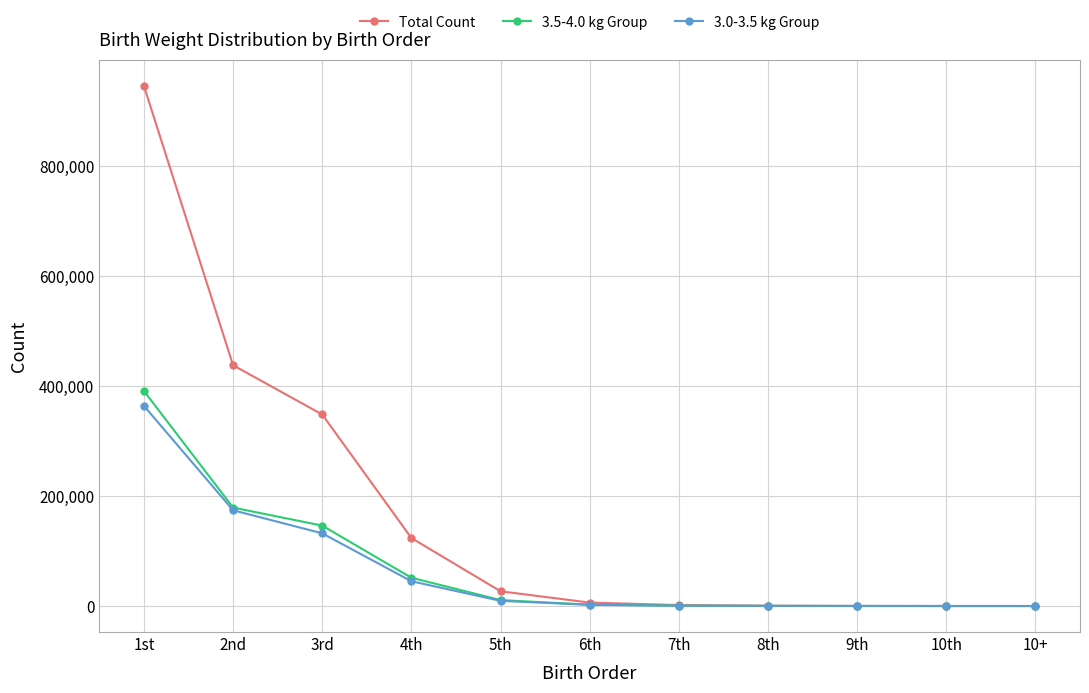

What is the spread (max minus min) of values at 5th?

17399